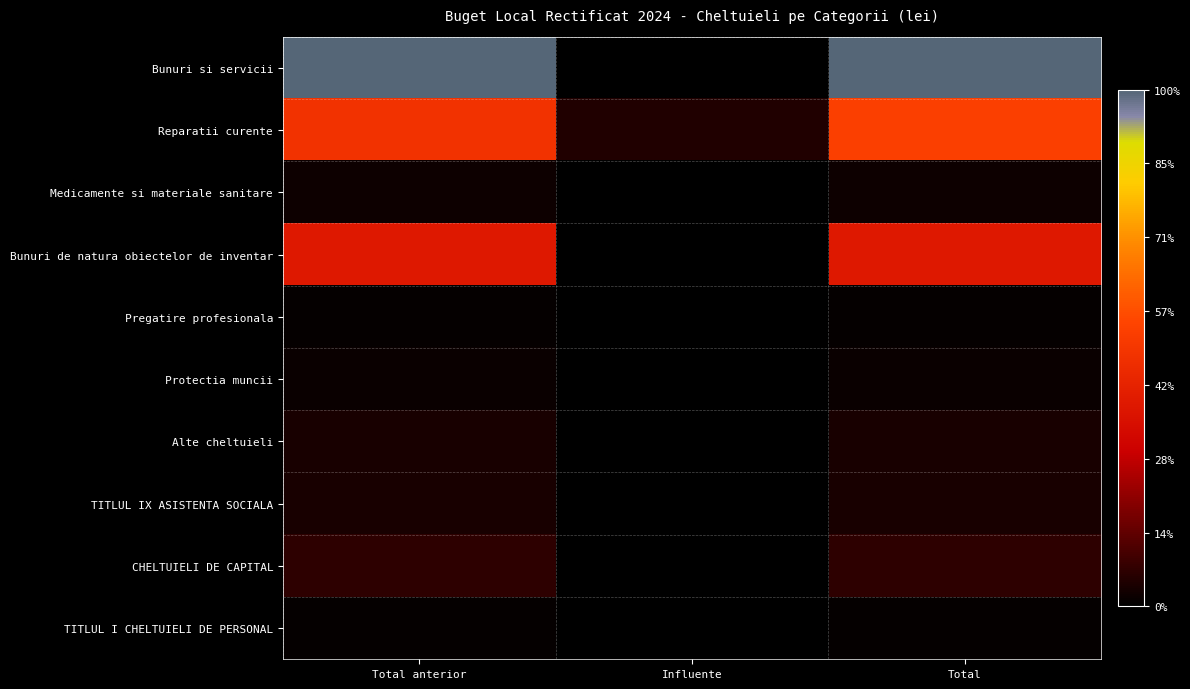

Which series has the widest spread of values?

Bunuri si servicii